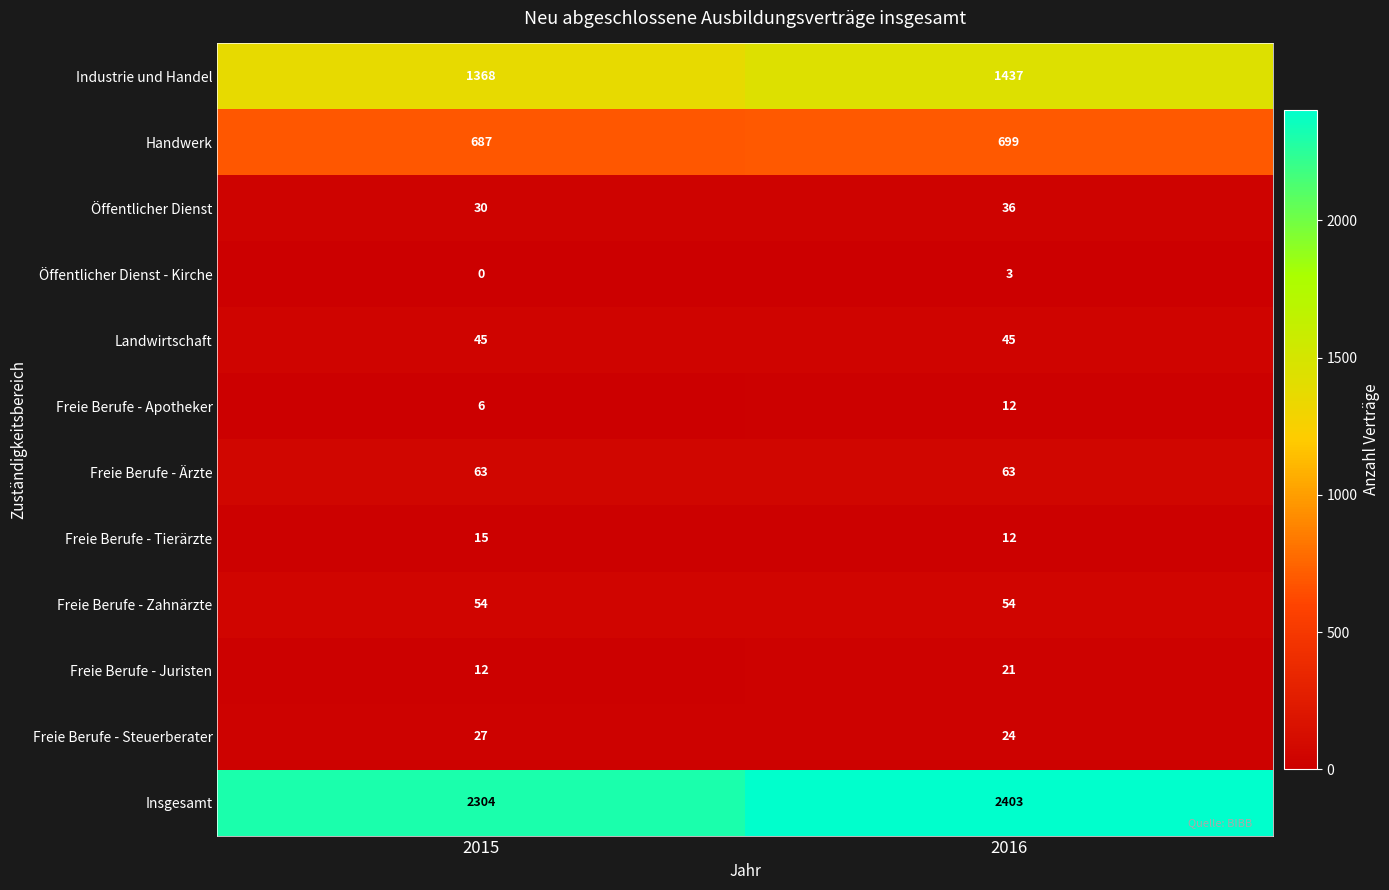

At which label is Freie Berufe - Apotheker closest to 9?

2015